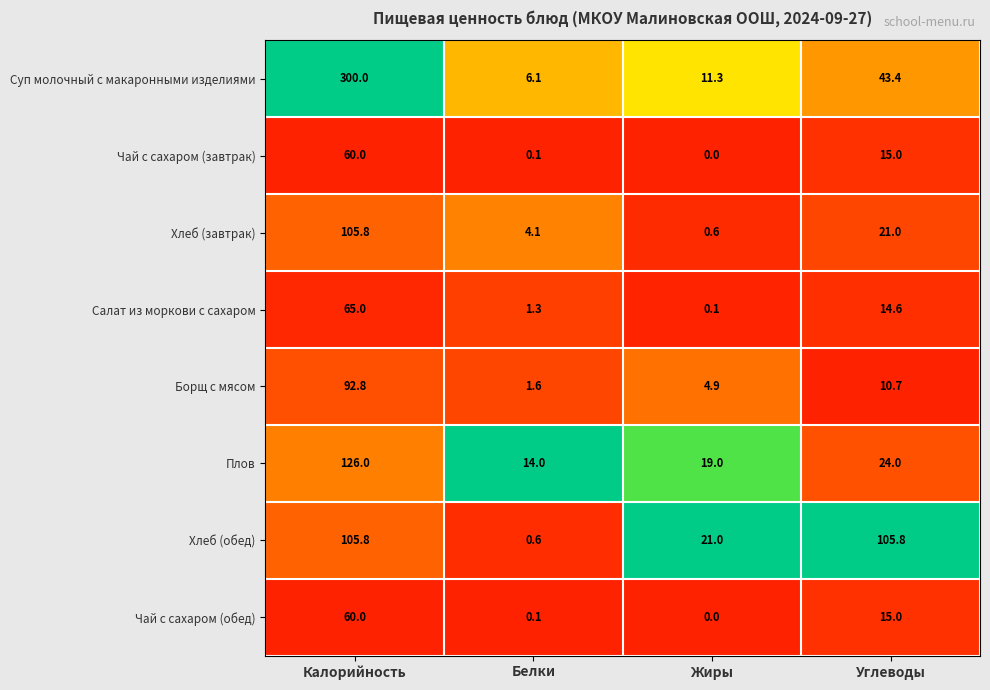

At which category is the sum across all series the highest?

Калорийность